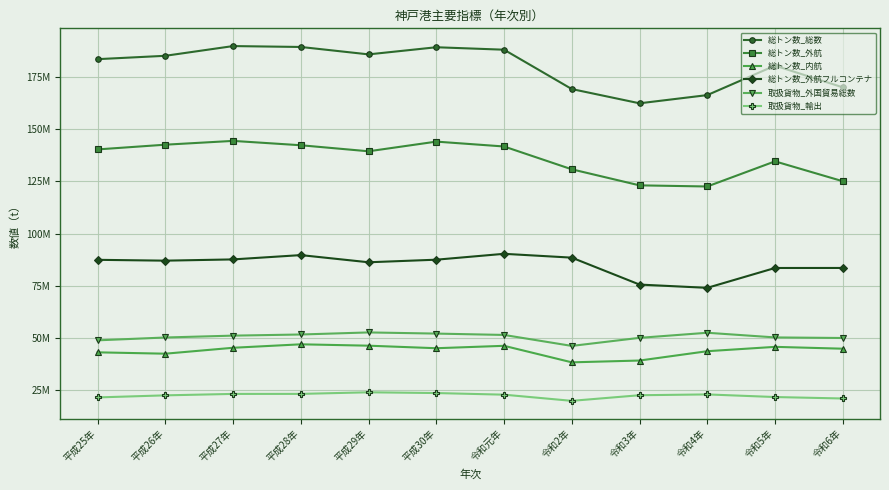

What is the difference between the 取扱貨物_外国貿易総数 values at 平成28年 and 平成25年?

2789669